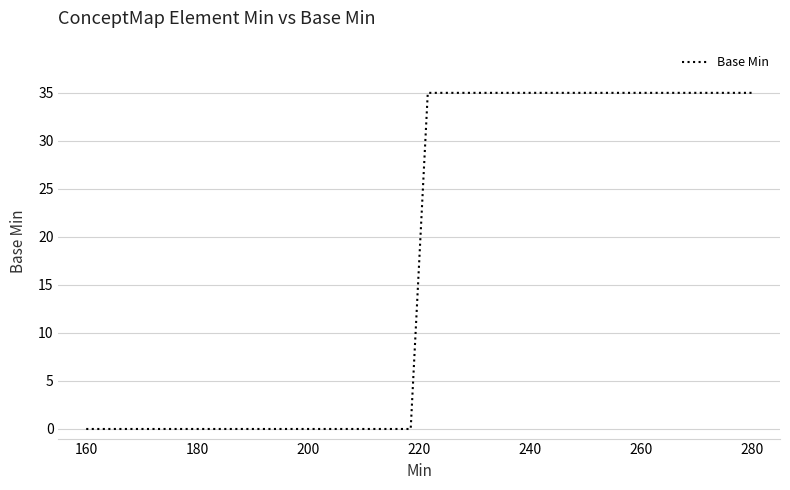

What is the greatest value displayed?

35